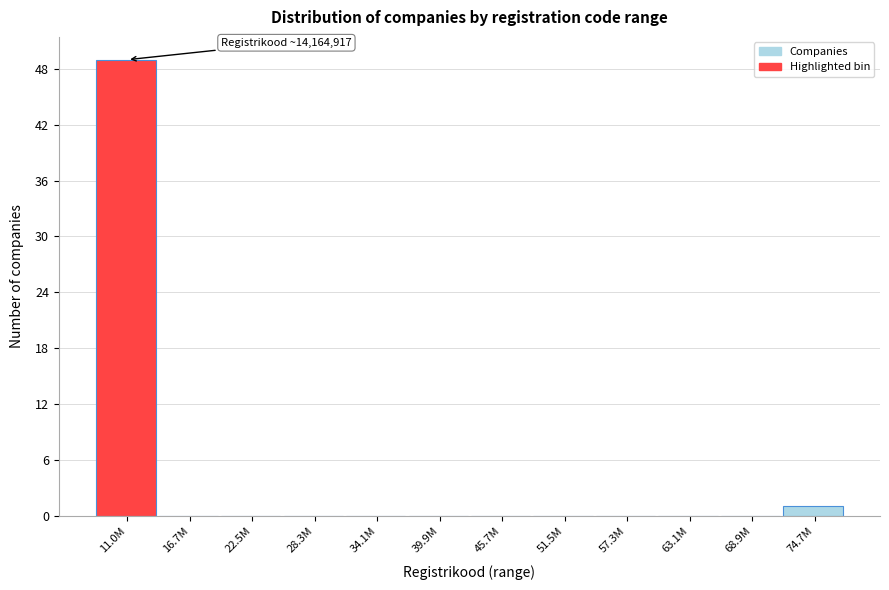

Reading right to left, extract all data points from this chart.

74.7M=1	68.9M=0	63.1M=0	57.3M=0	51.5M=0	45.7M=0	39.9M=0	34.1M=0	28.3M=0	22.5M=0	16.7M=0	11.0M=49